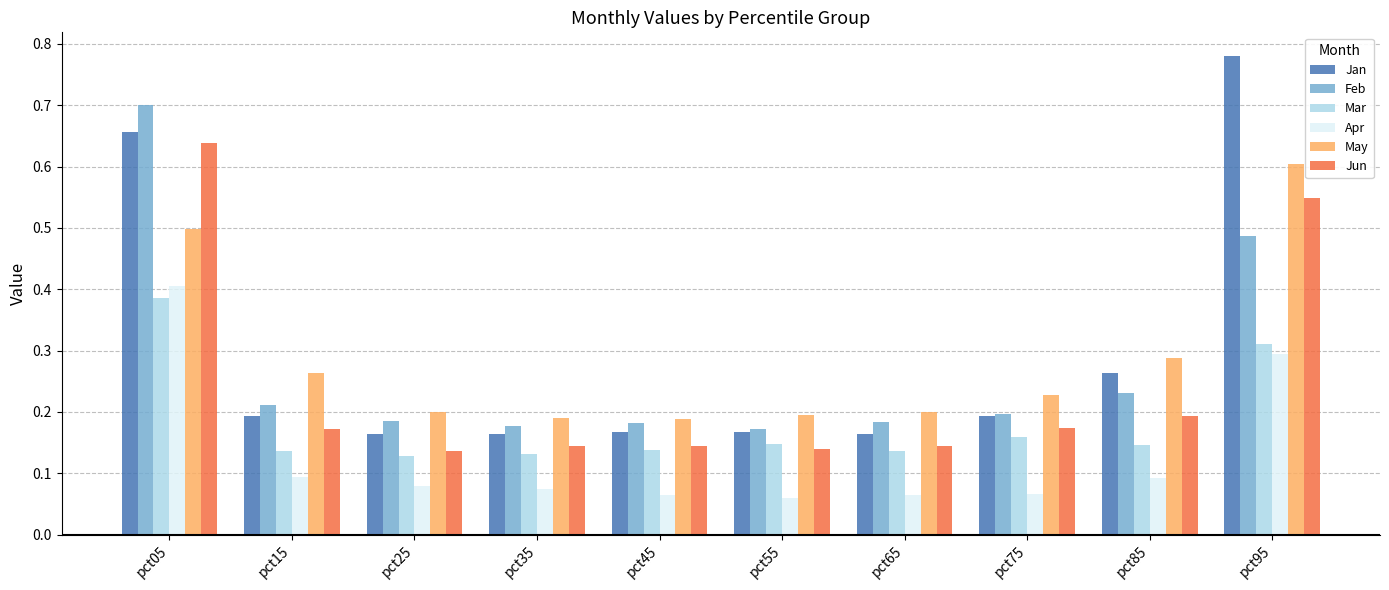

How many Feb values are between 0 and 1?

10